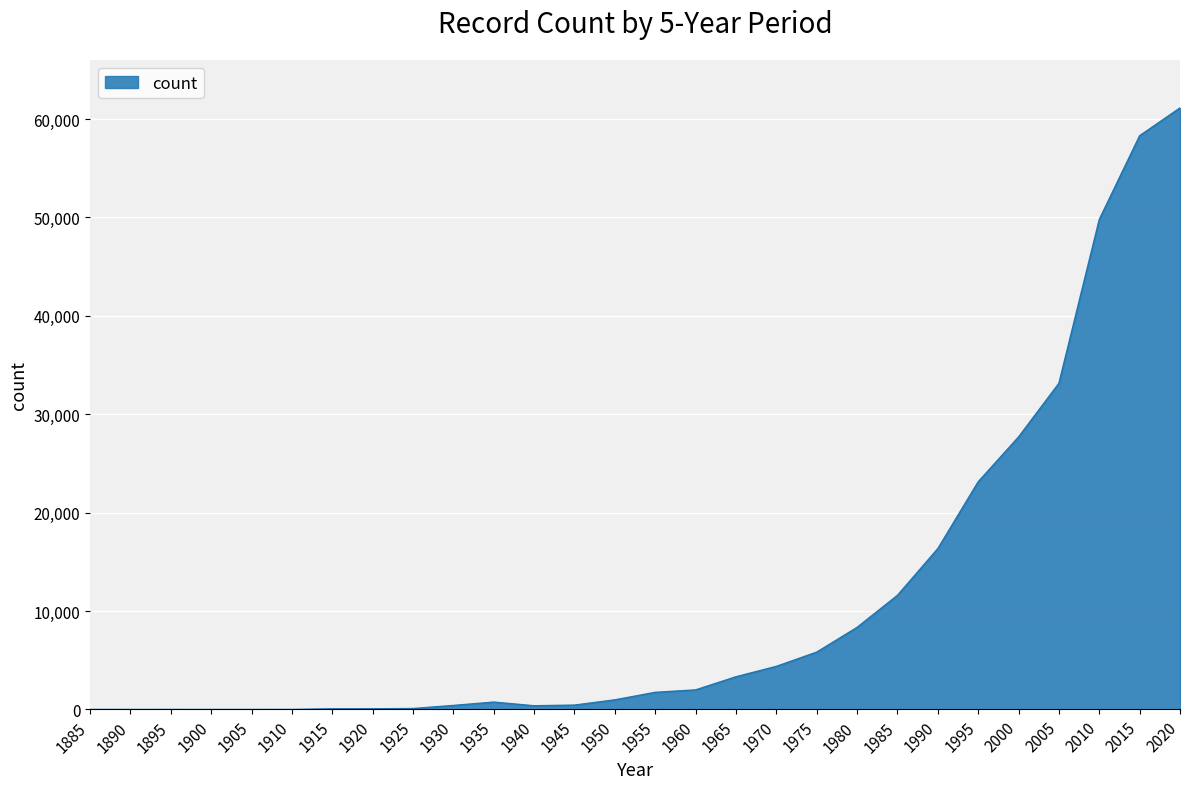

What is the difference between the maximum and minimum values?

61130